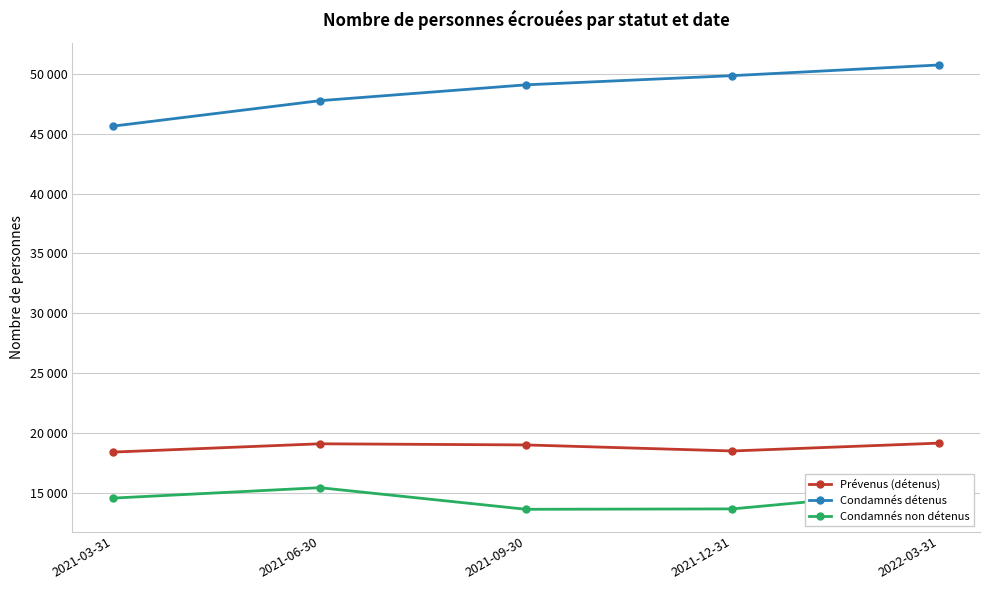

Where is Prévenus (détenus) nearest to the value 18767?

2021-09-30